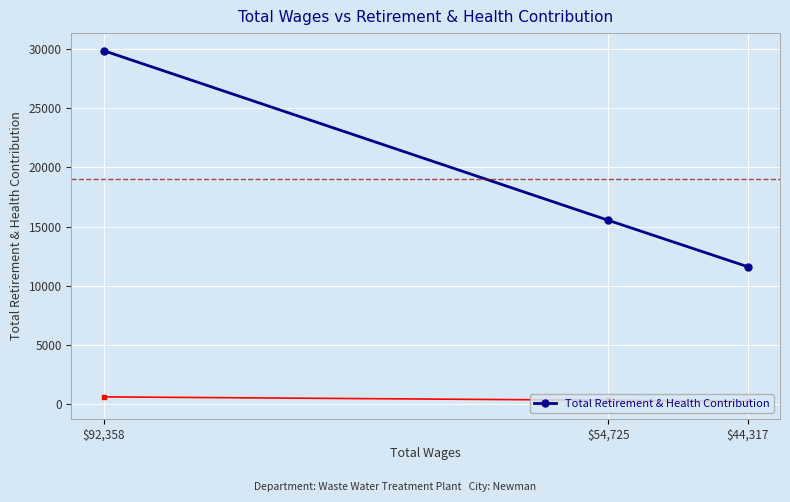

Which has a higher value, $54,725 or $92,358?

$92,358